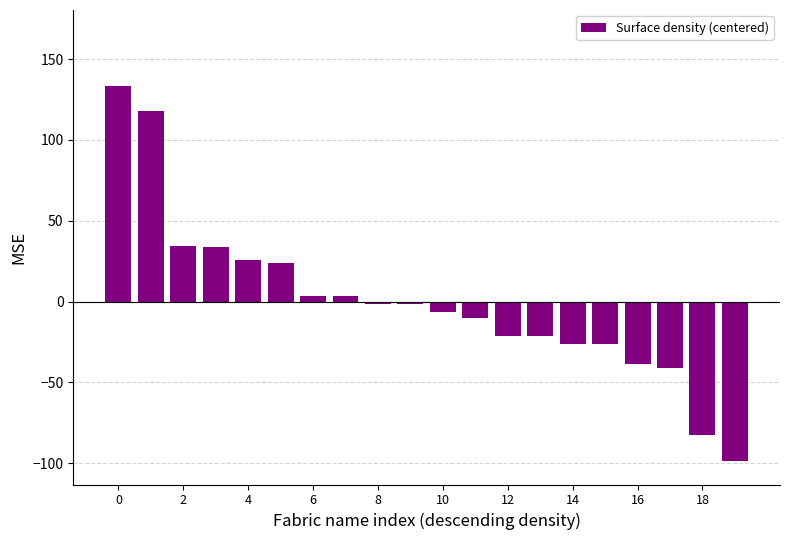

What is the value of the 17th bar from the left?

-38.4